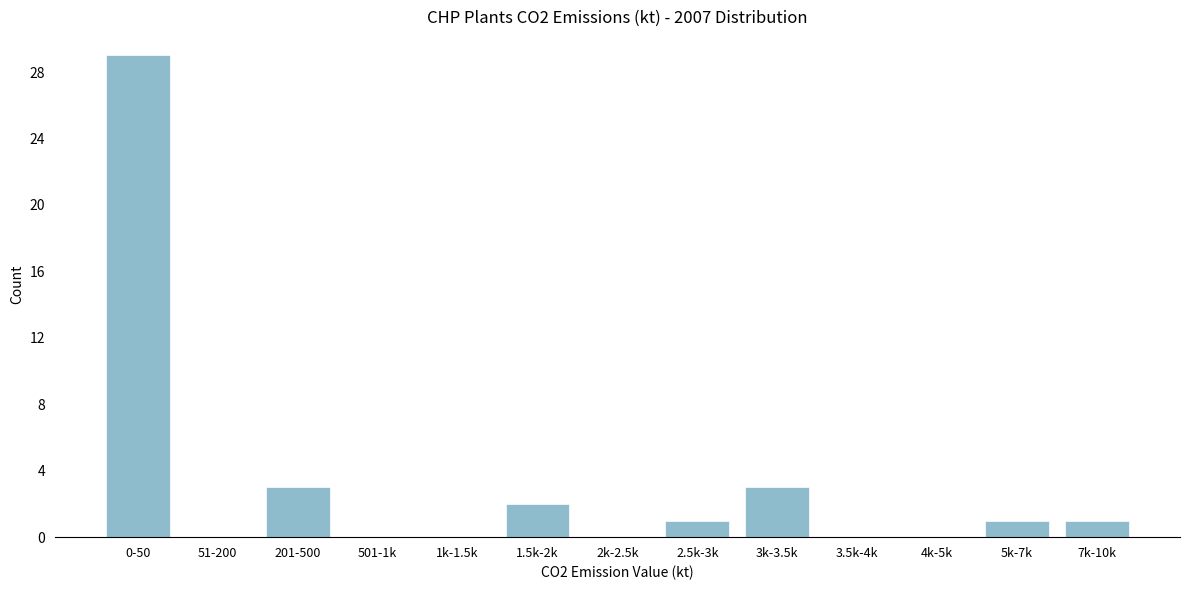

Reading left to right, transcribe all the data shown in this chart.

0-50=29	51-200=0	201-500=3	501-1k=0	1k-1.5k=0	1.5k-2k=2	2k-2.5k=0	2.5k-3k=1	3k-3.5k=3	3.5k-4k=0	4k-5k=0	5k-7k=1	7k-10k=1